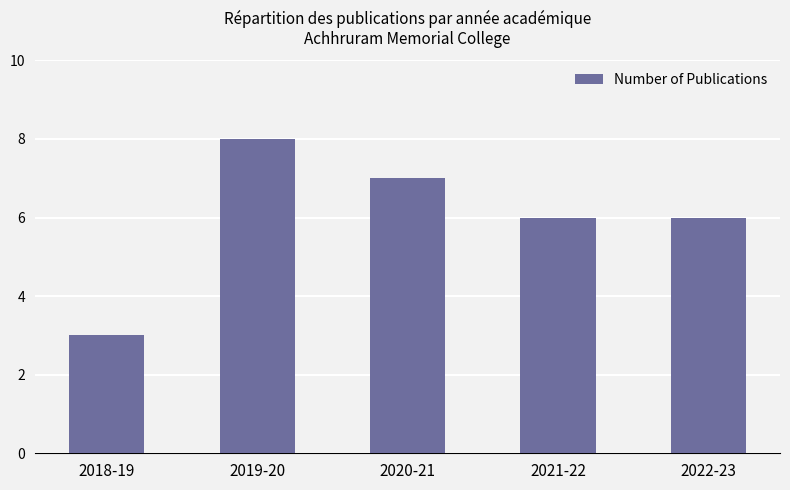

Reading left to right, what are all the values shown in this chart?

2018-19=3	2019-20=8	2020-21=7	2021-22=6	2022-23=6